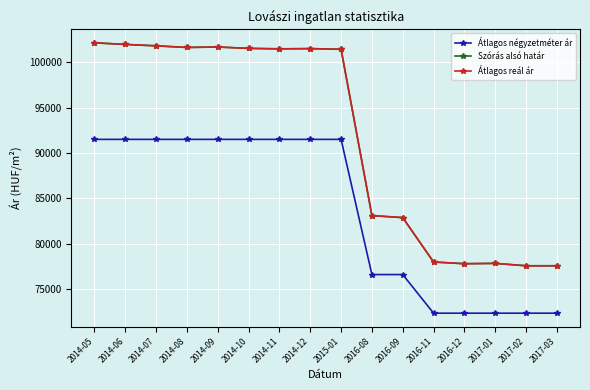

Is this an area chart (filled region under the line)?

No